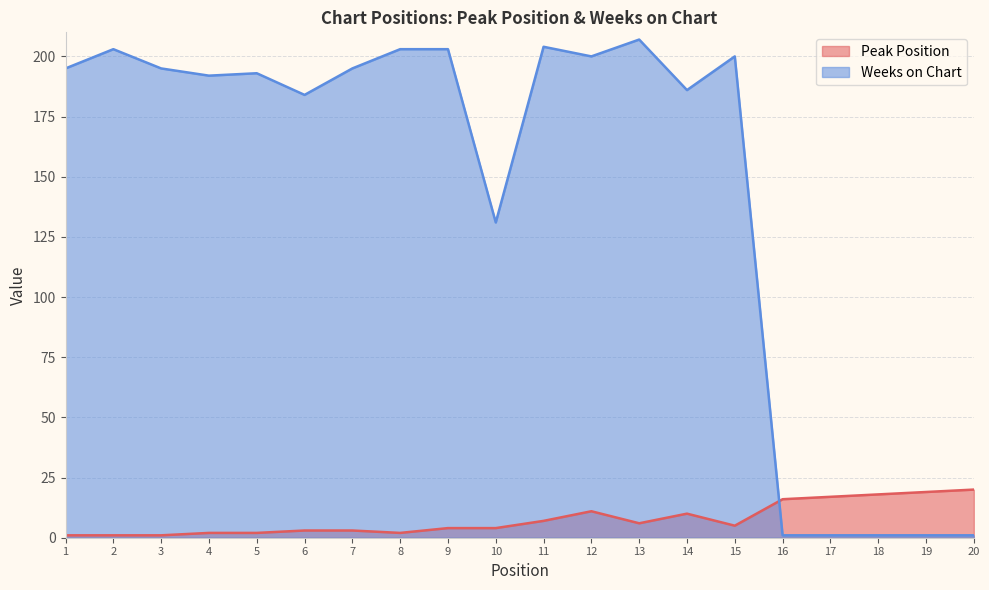

True or false: Weeks on Chart and Peak Position cross at least once.

True